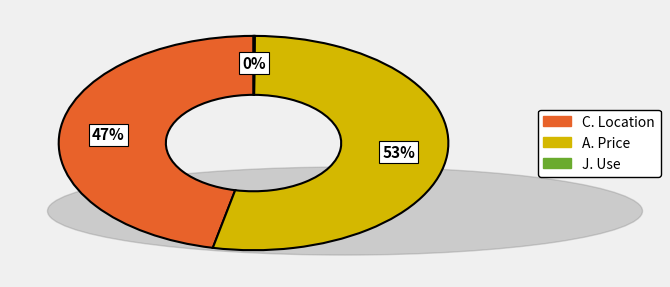

Is there any slice that represents more than half of the pie?

Yes